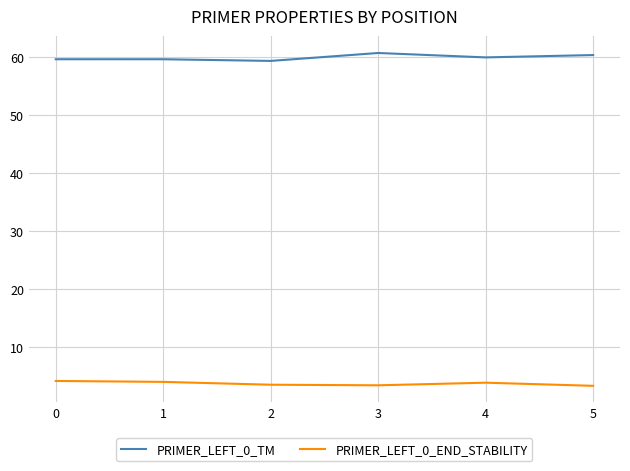

At 3, list the series in order from largest to smallest.

PRIMER_LEFT_0_TM, PRIMER_LEFT_0_END_STABILITY